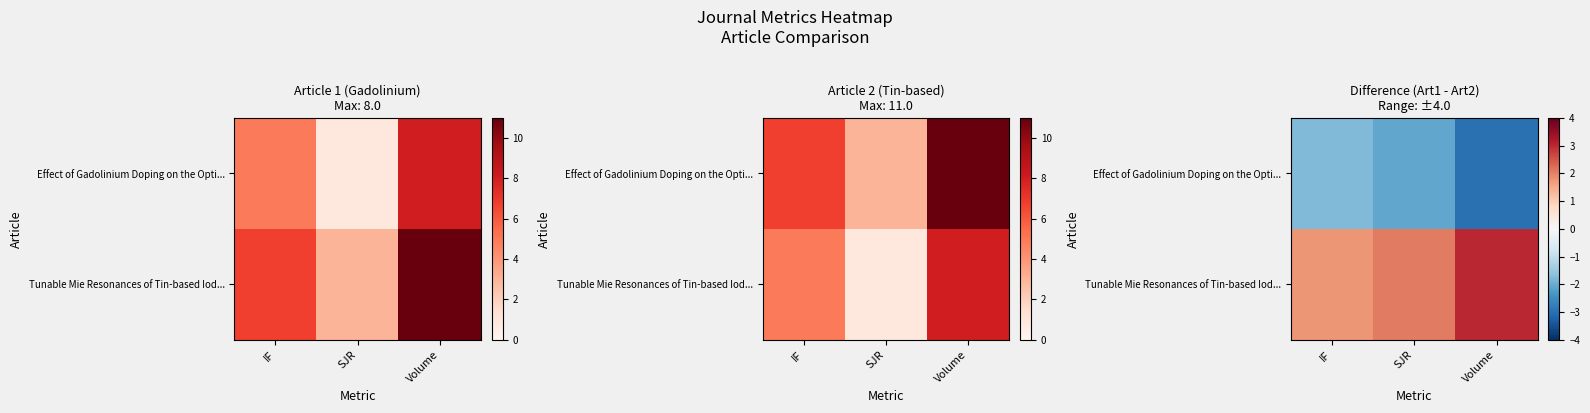

What value does the Tunable Mie Resonances of Tin-based Iod... series have at IF?

1.8